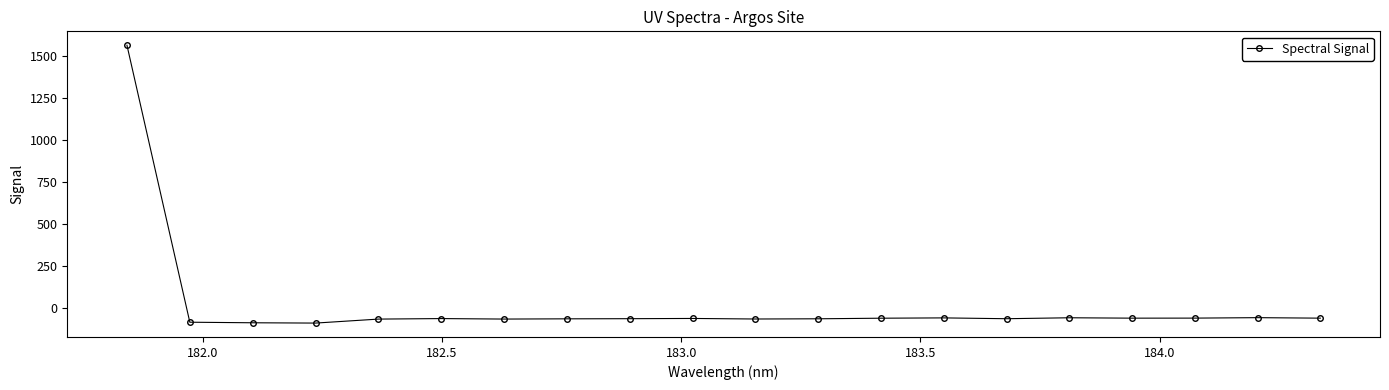

True or false: there are more than 1 points higher than both neighbors.

True